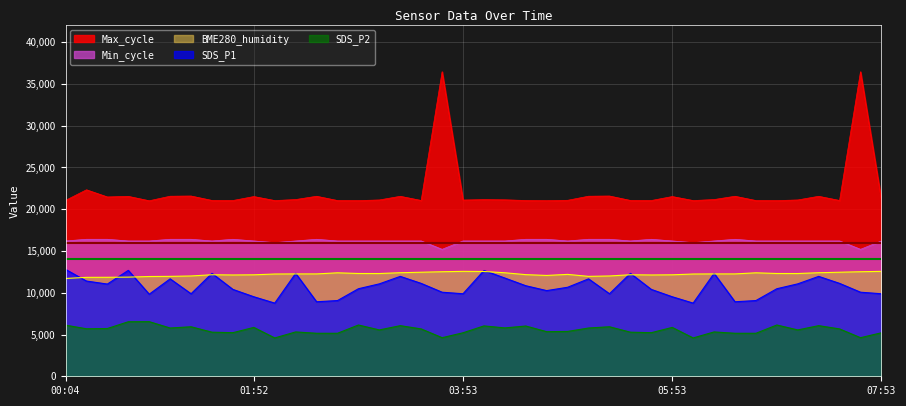

Between 05:05 and 05:29, which is larger?

05:29